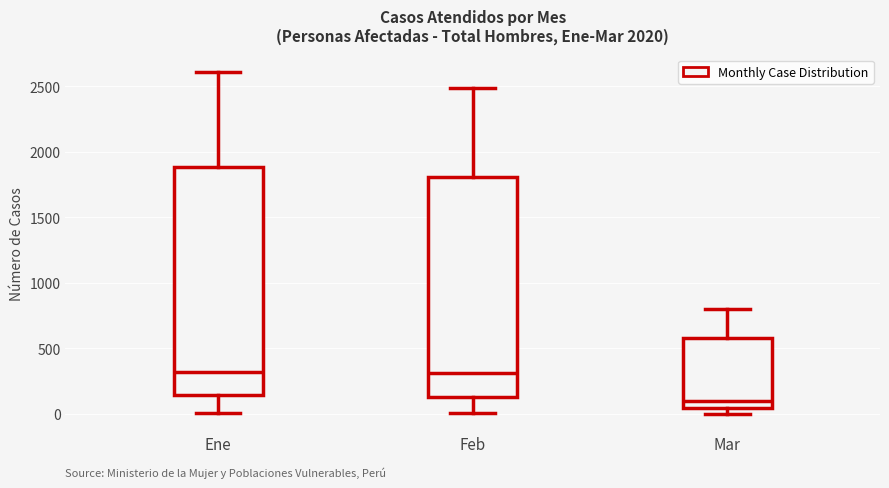

Reading left to right, read every box against the y-axis: the position of its median line, the range the box covers, and the ends of its whiskers. The values are not printed on the chart, so give them approximately, as read against the axis.

Ene: median 300, box 150 to 1900, whiskers 0 to 2600
Feb: median 300, box 150 to 1800, whiskers 0 to 2500
Mar: median 100, box 50 to 600, whiskers 0 to 800